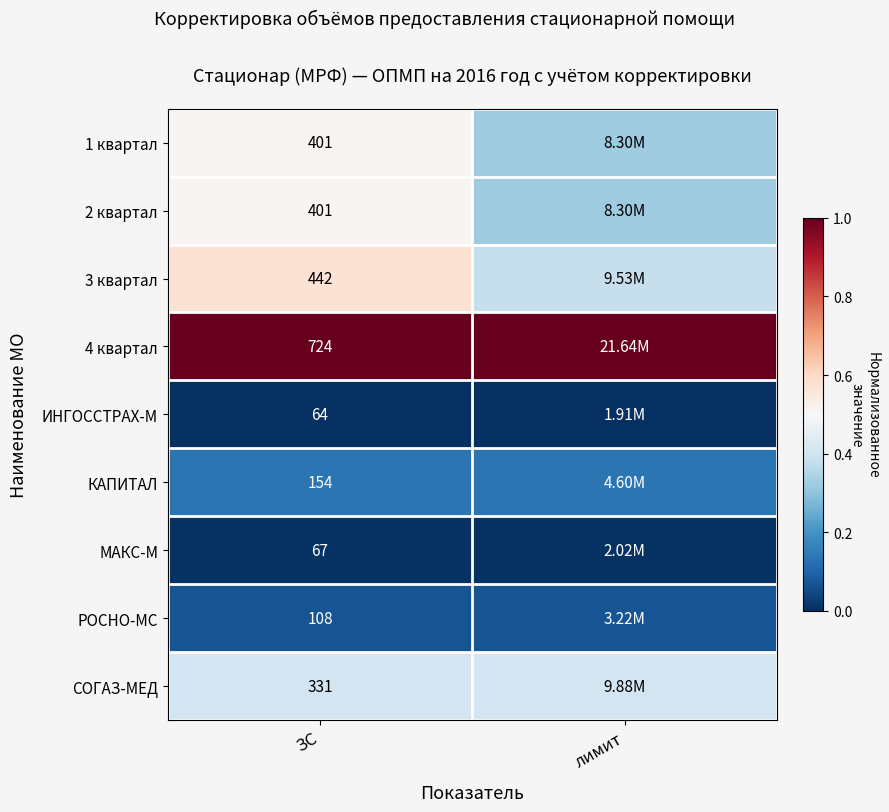

Is the value of МАКС-М at ЗС greater than the value of КАПИТАЛ at ЗС?

No